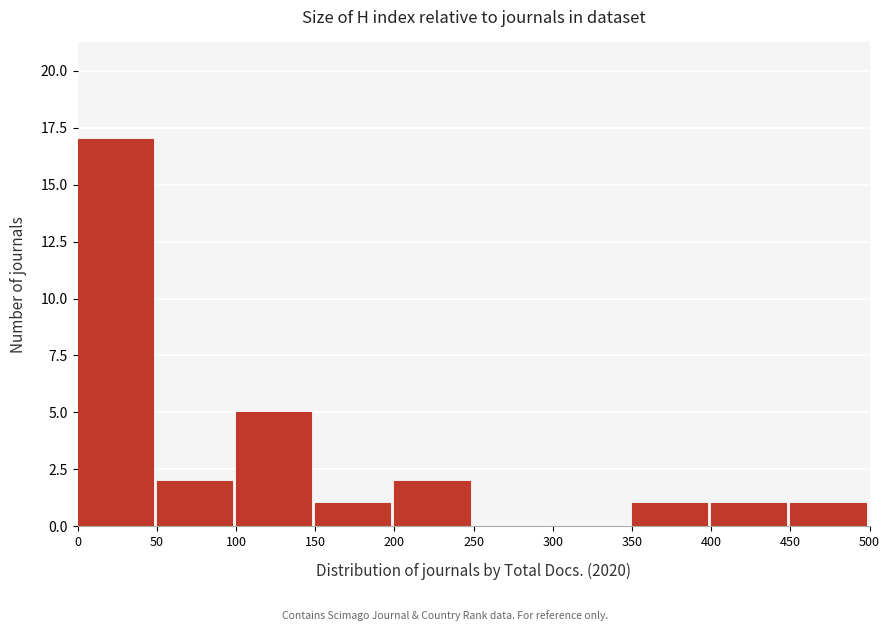

Reading left to right, list every bar in this chart as the range it spans on the x-axis followed by its height. The values are not printed on the chart, so give them approximately, as read against the axis.

0 to 50: 17
50 to 100: 2
100 to 150: 5
150 to 200: 1
200 to 250: 2
250 to 300: 0
300 to 350: 0
350 to 400: 1
400 to 450: 1
450 to 500: 1